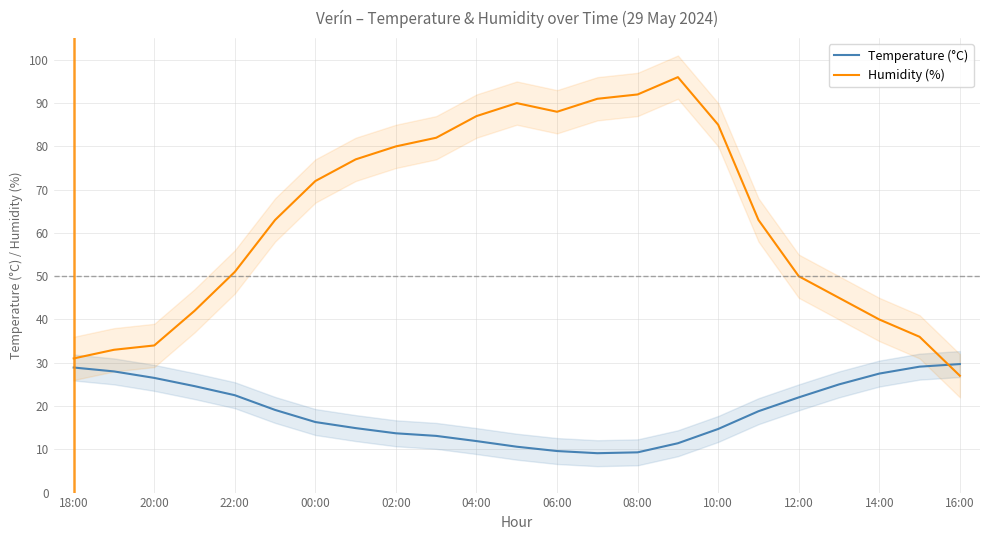

True or false: Humidity (%) has a value of 14.6 at 20:00.

False